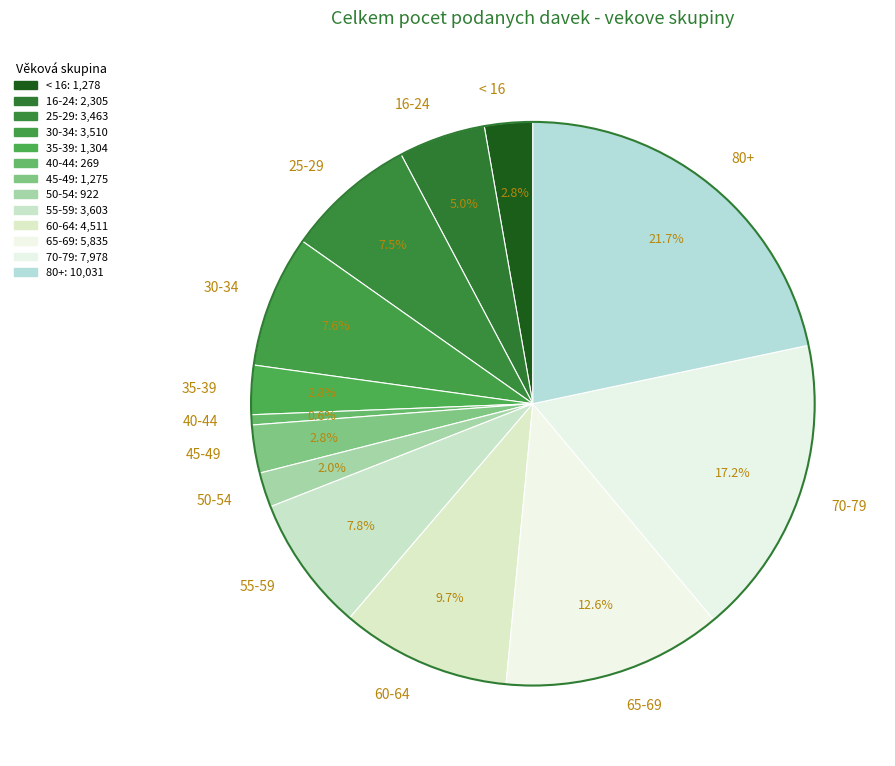

Approximately how many times larger is the value at 50-54 compared to 45-49?

0.7